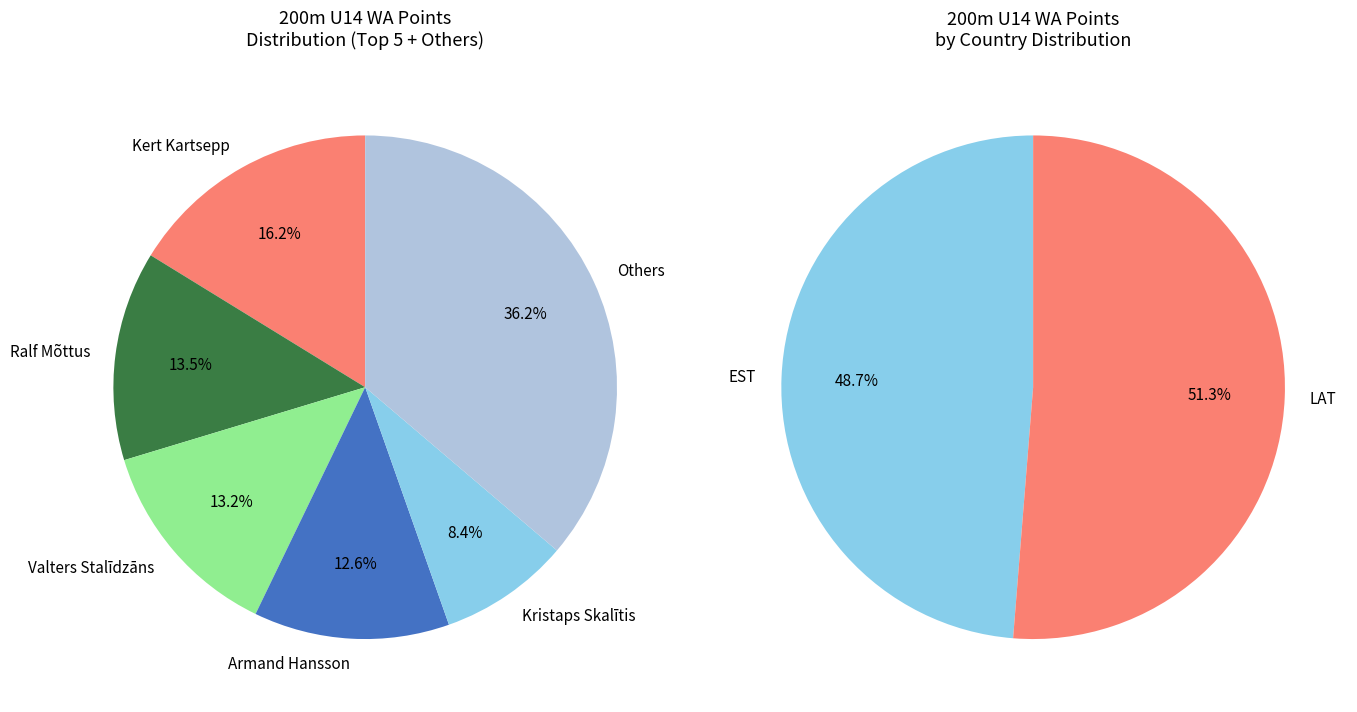

How much of the chart is everything except Gustavs Pazars?

92.4%